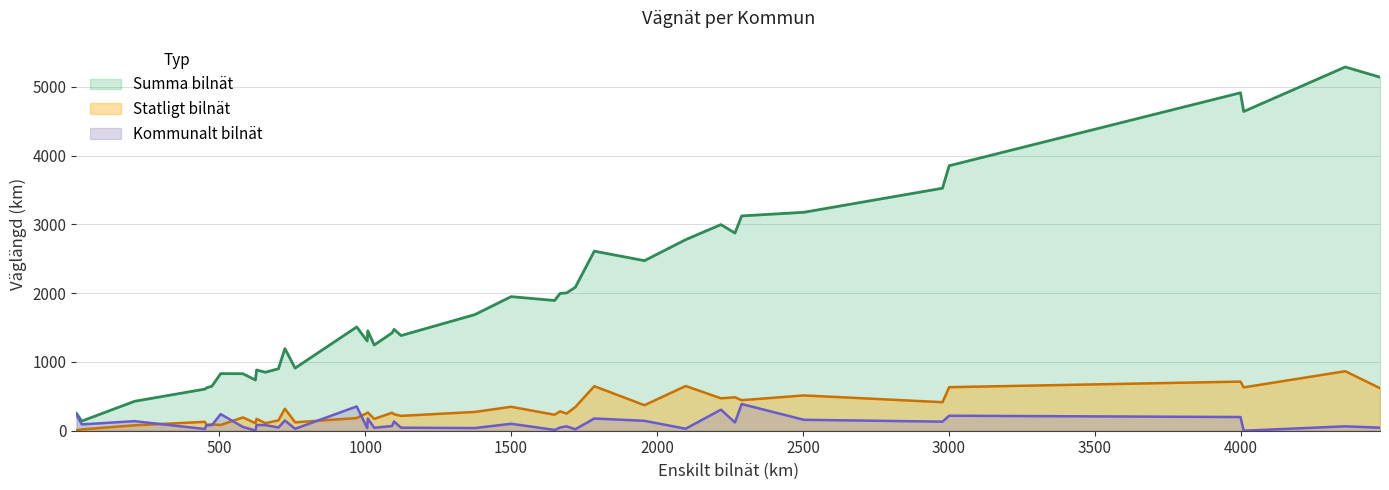

What is the sum of all Statligt bilnät values?

12457